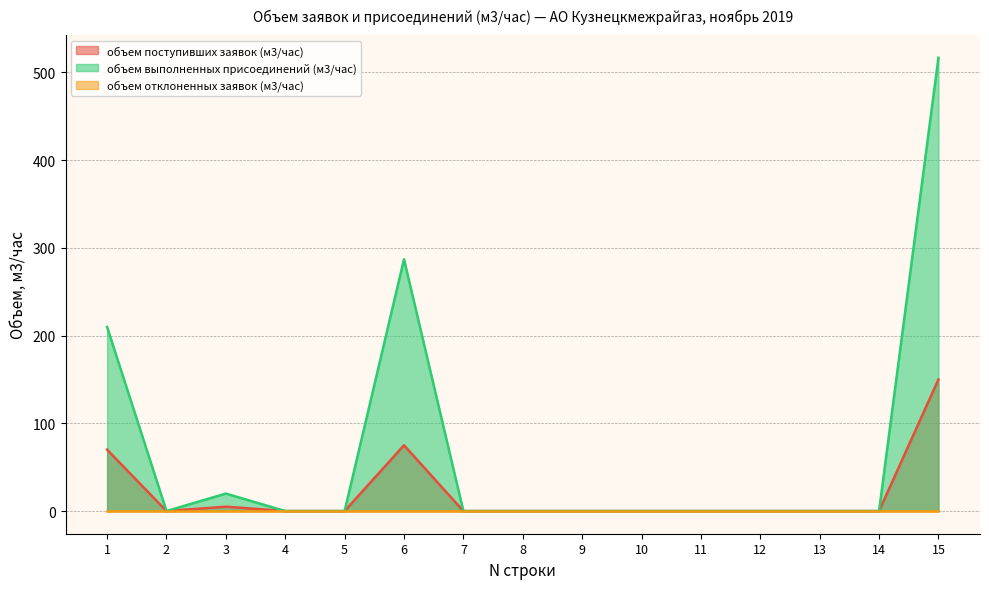

What is the sum of all объем поступивших заявок (м3/час) values?

300.0